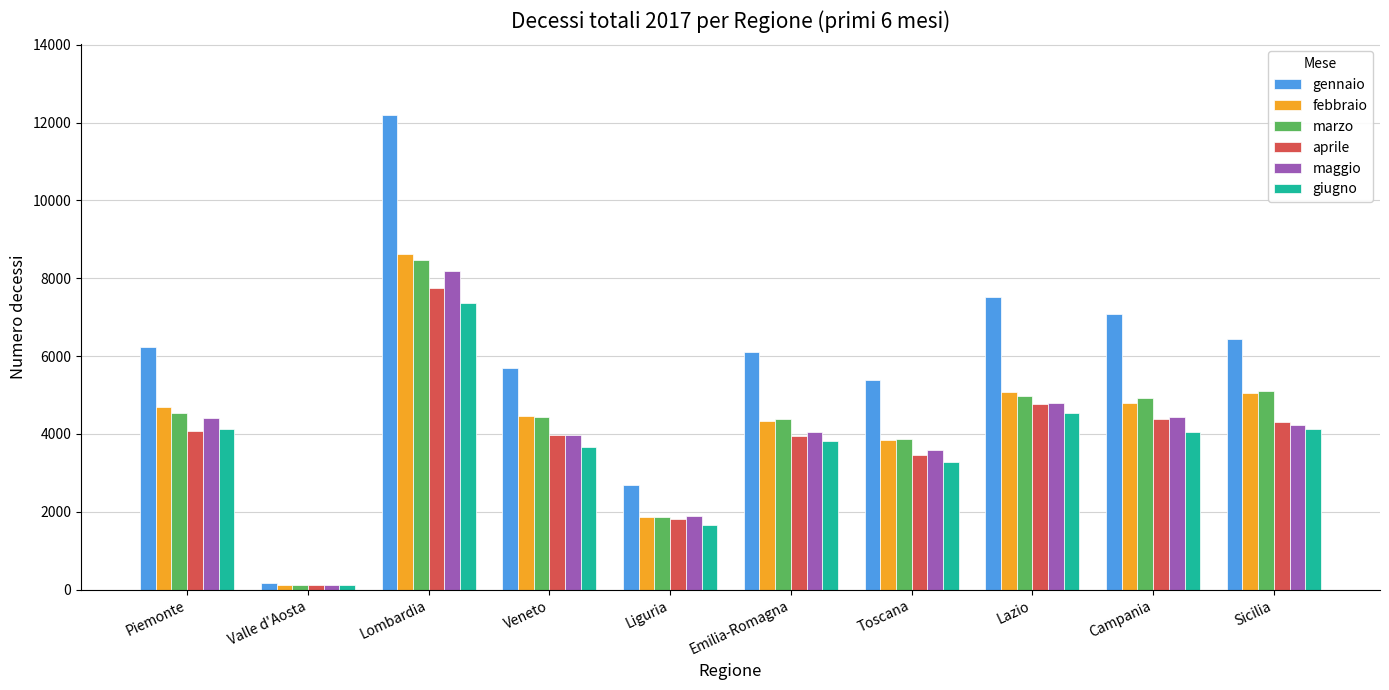

True or false: febbraio has a value of 4339 at Emilia-Romagna.

True